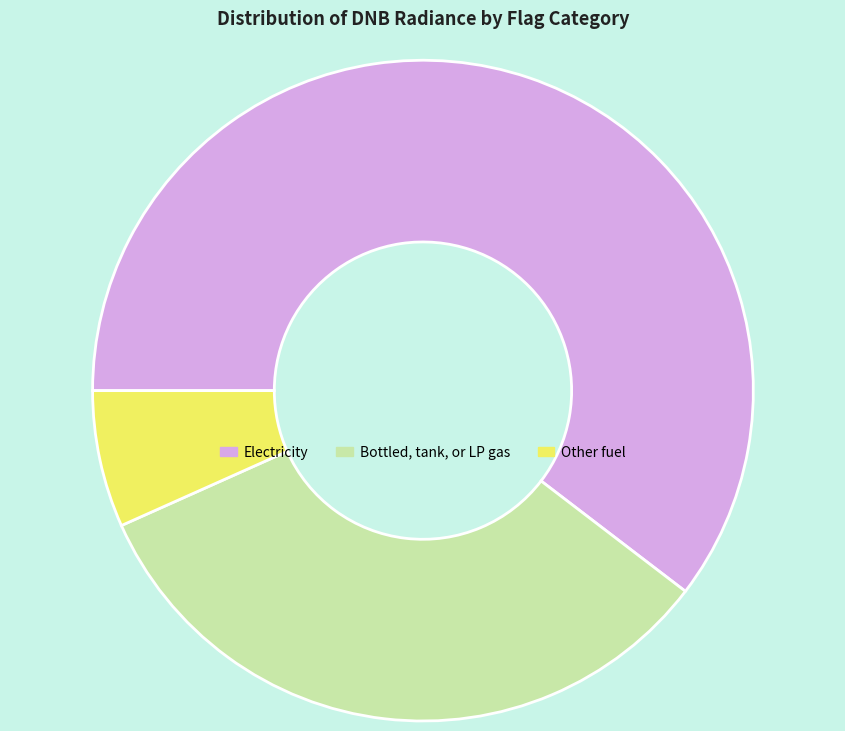

What is the majority slice?

Electricity